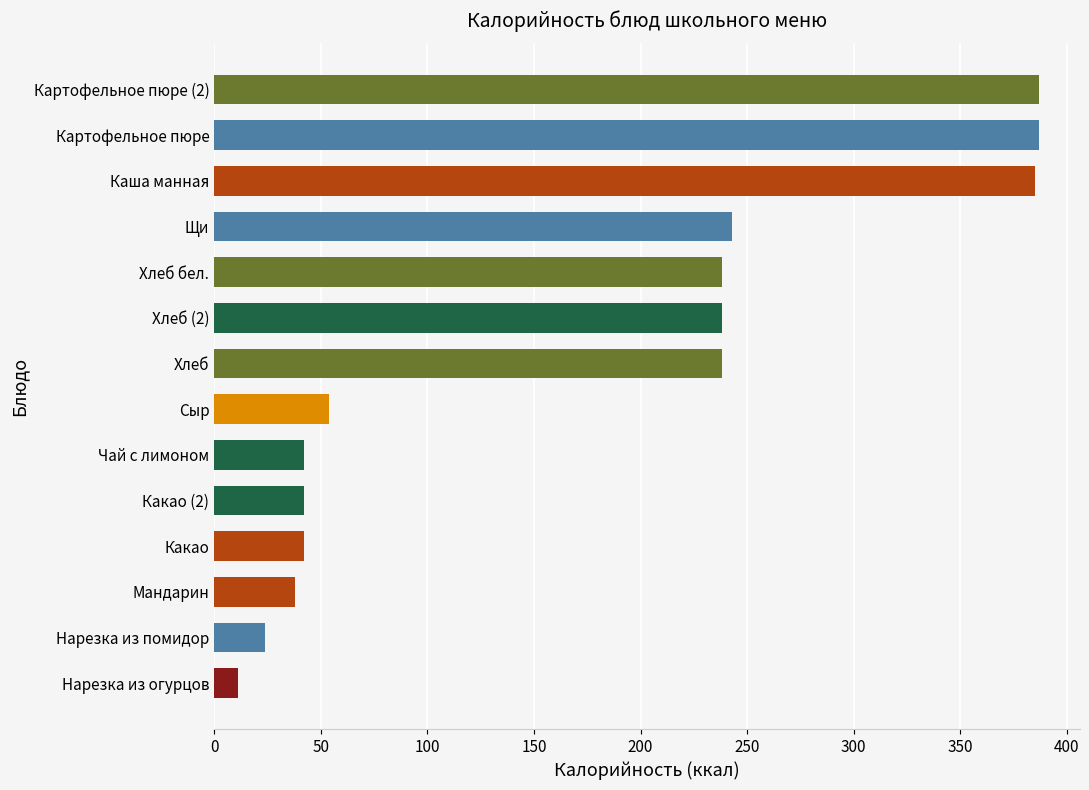

Approximately how many times larger is the value at Картофельное пюре compared to Сыр?

7.2